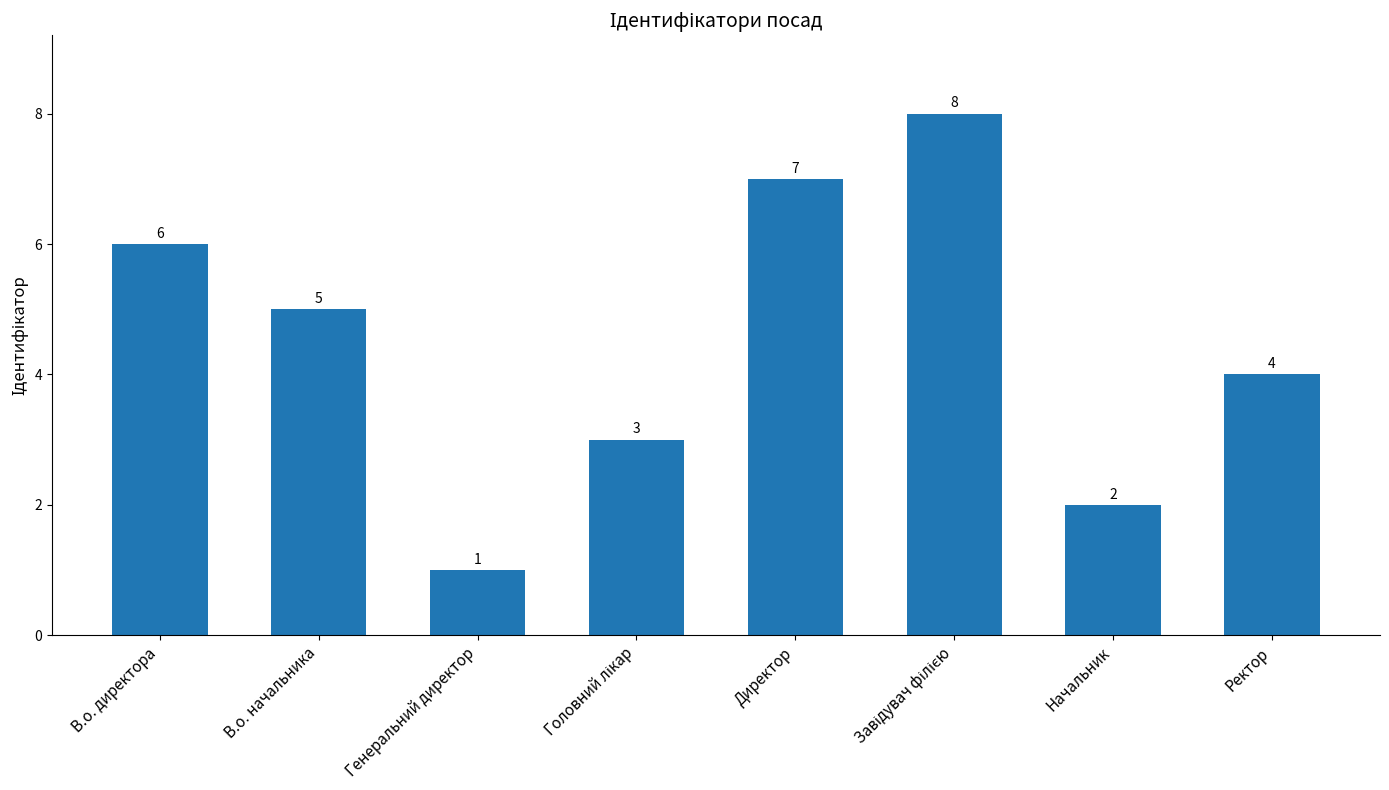

How many values are below 5?

4